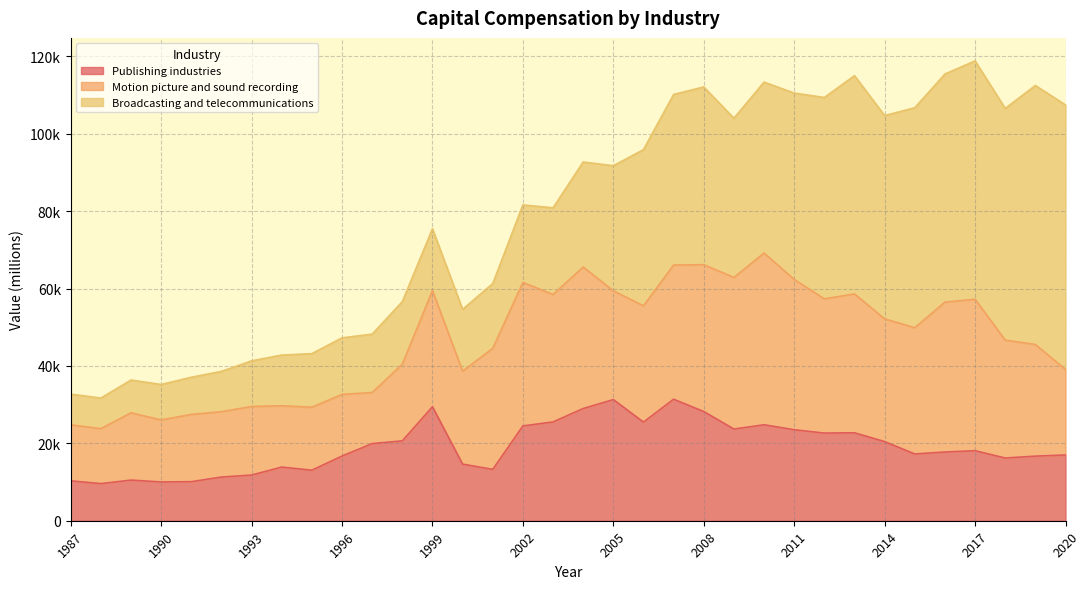

After their last crossing, which series has the higher values: Publishing industries or Broadcasting and telecommunications?

Broadcasting and telecommunications